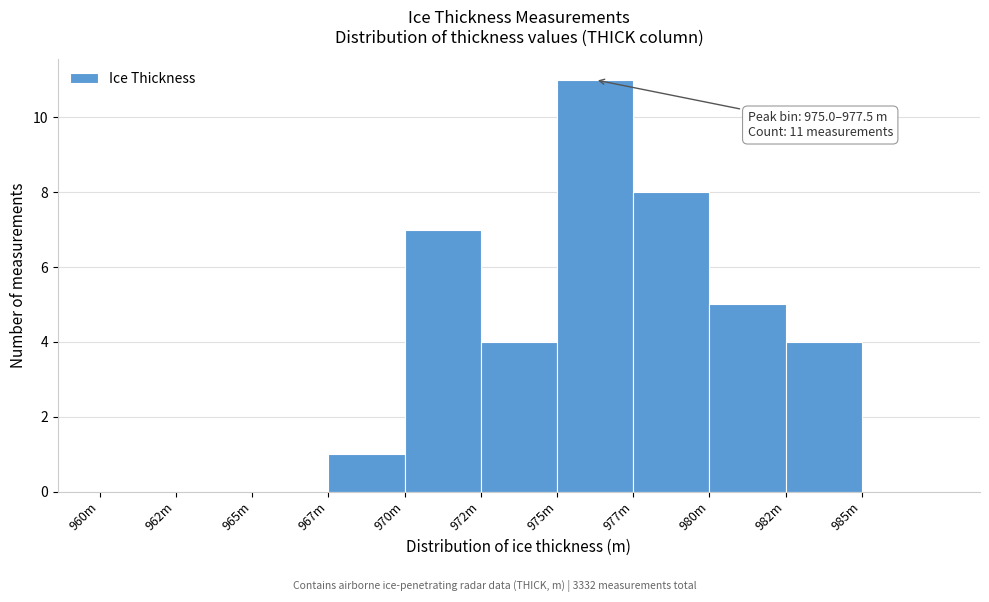

Reading left to right, what are all the values shown in this chart?

960m=0	962m=0	965m=0	967m=1	970m=7	972m=4	975m=11	977m=8	980m=5	982m=4	985m=0